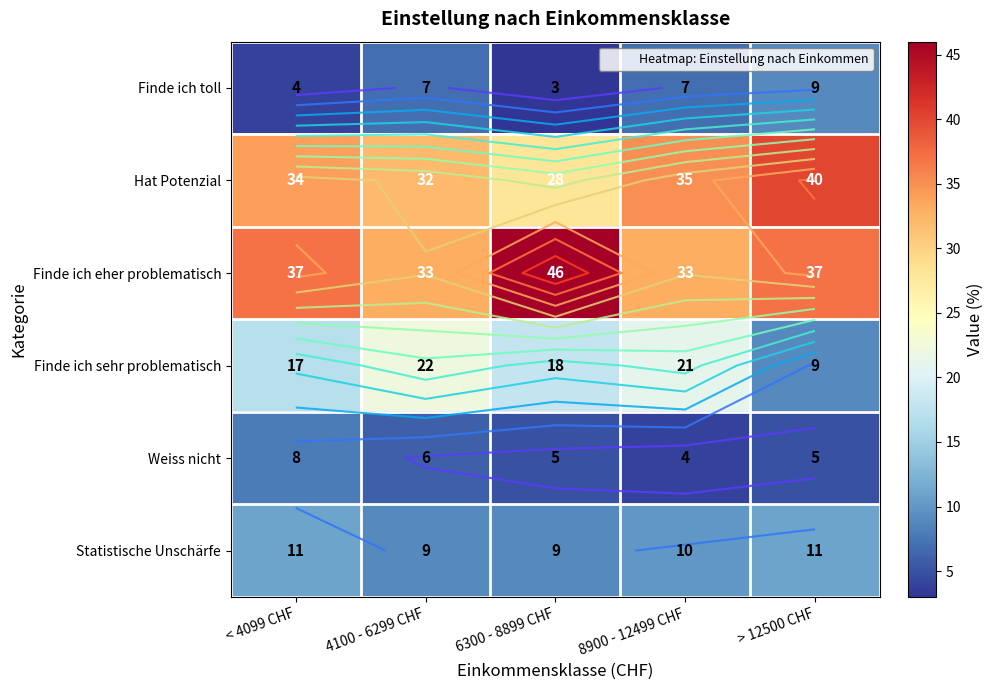

Rank the series at > 12500 CHF from lowest to highest value.

Weiss nicht, Finde ich toll, Finde ich sehr problematisch, Statistische Unschärfe, Finde ich eher problematisch, Hat Potenzial